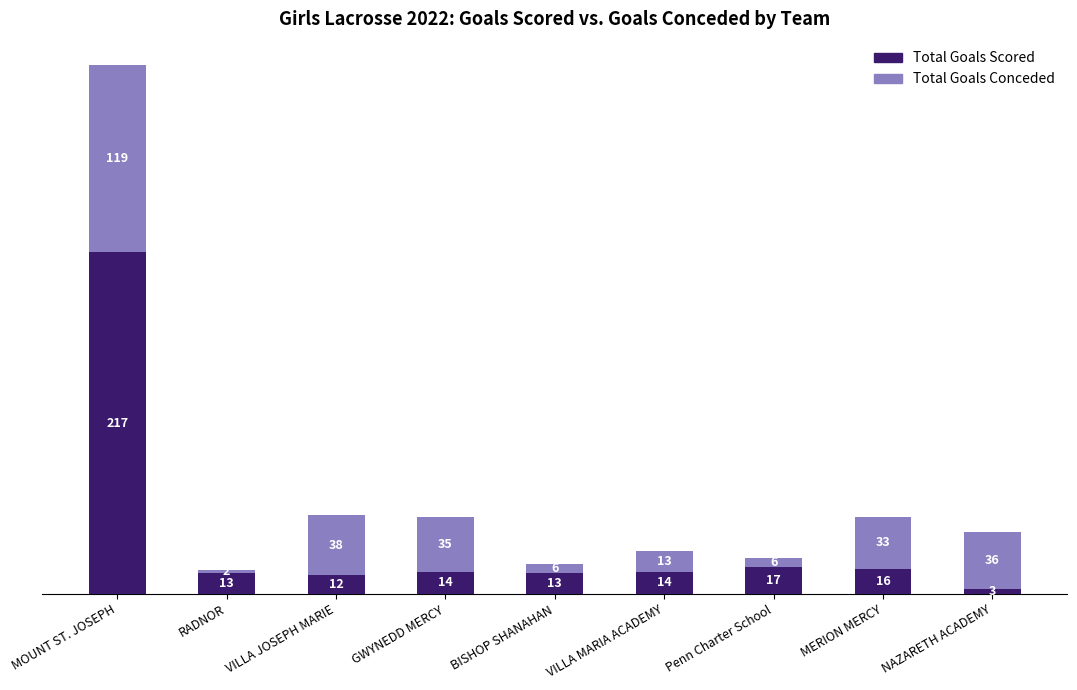

At which label is Total Goals Scored closest to 110?

Penn Charter School